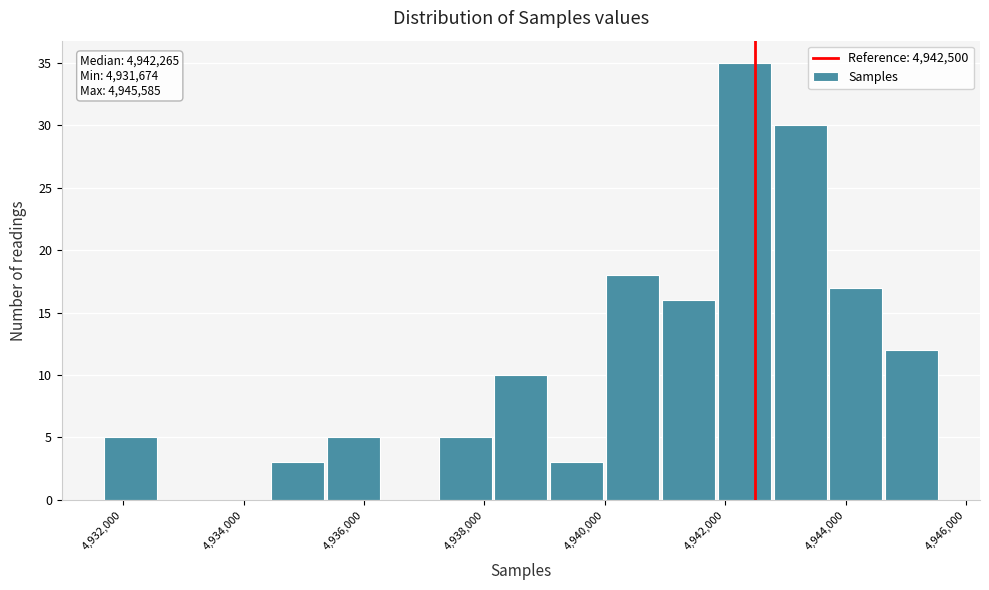

Over which range of the x-axis is the bar tallest?

4941800 to 4942800